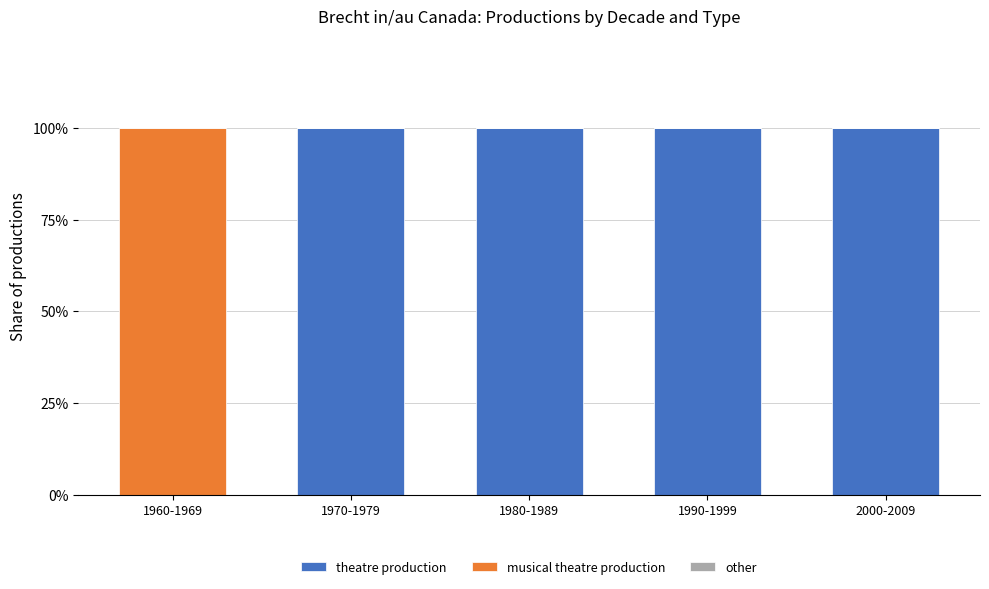

Is it true that theatre production equals 100 at 2000-2009?

True